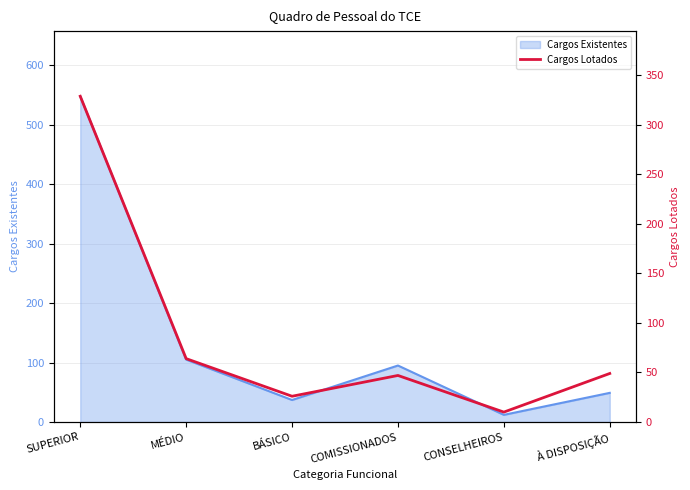

What position from the right is À DISPOSIÇÃO?

1